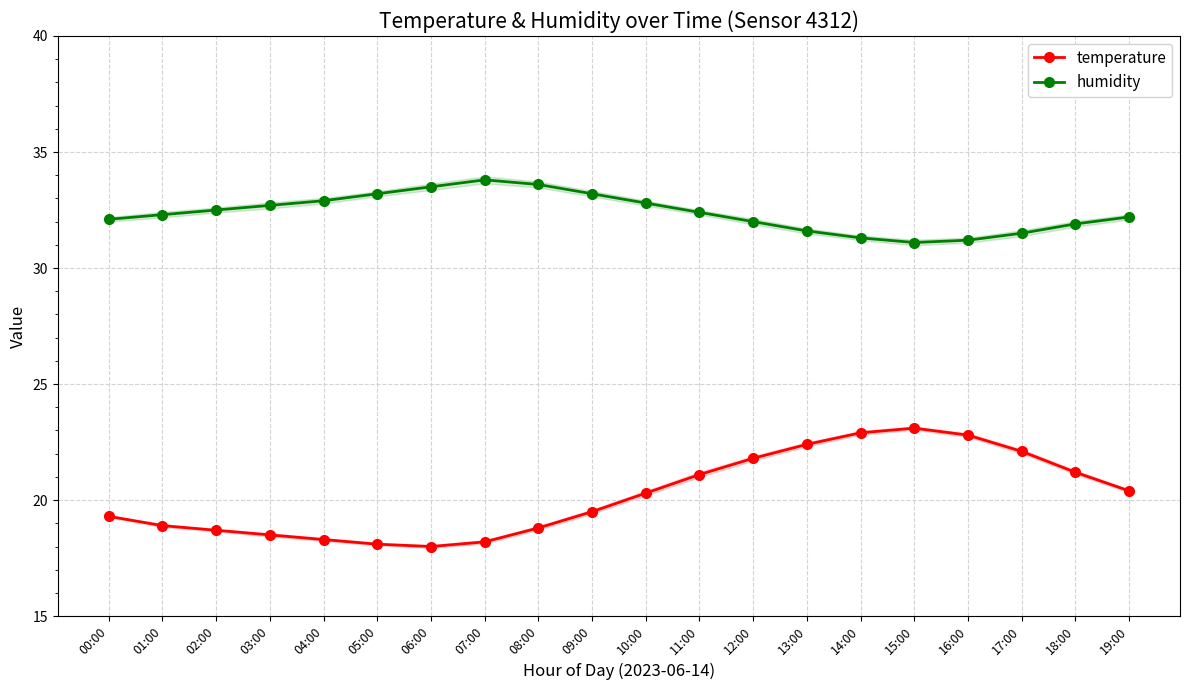

Where is temperature nearest to the value 20?

10:00